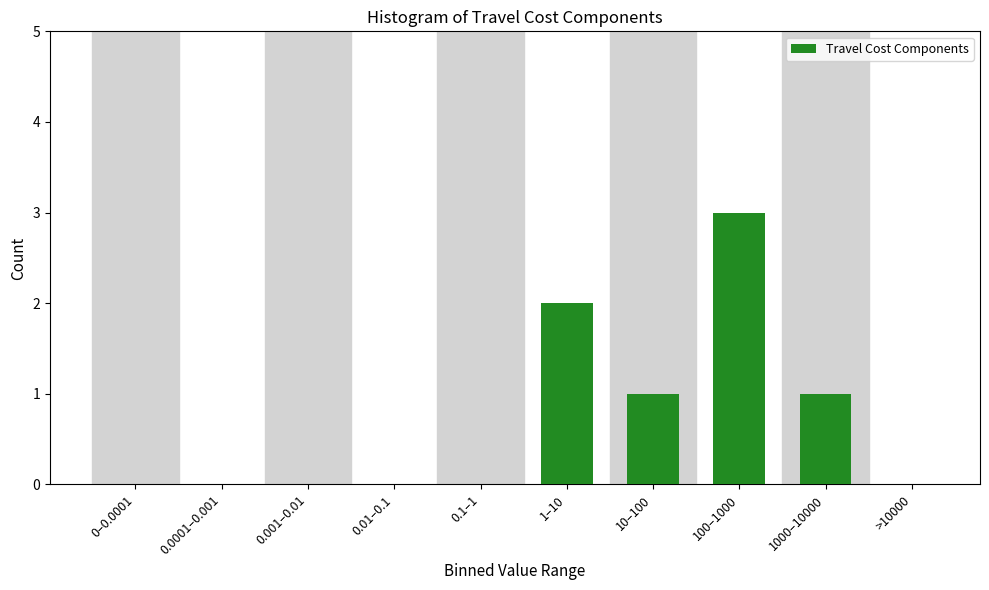

Reading left to right, transcribe all the data shown in this chart.

0–0.0001=0	0.0001–0.001=0	0.001–0.01=0	0.01–0.1=0	0.1–1=0	1–10=2	10–100=1	100–1000=3	1000–10000=1	>10000=0